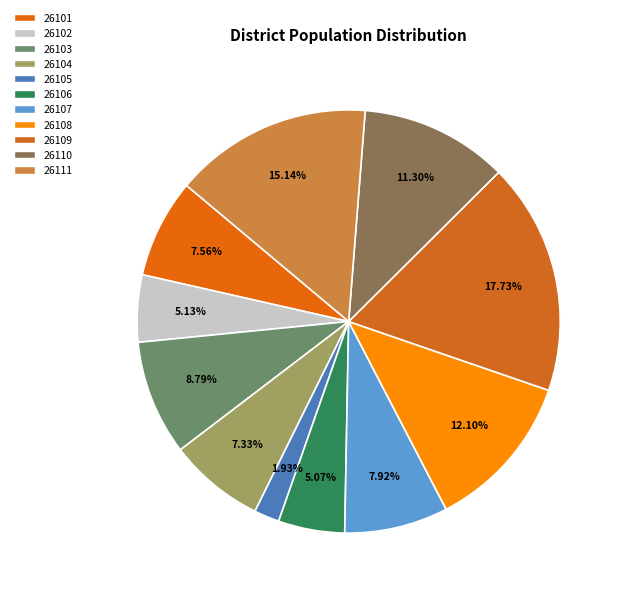

True or false: 26105 accounts for 12% of the total.

False